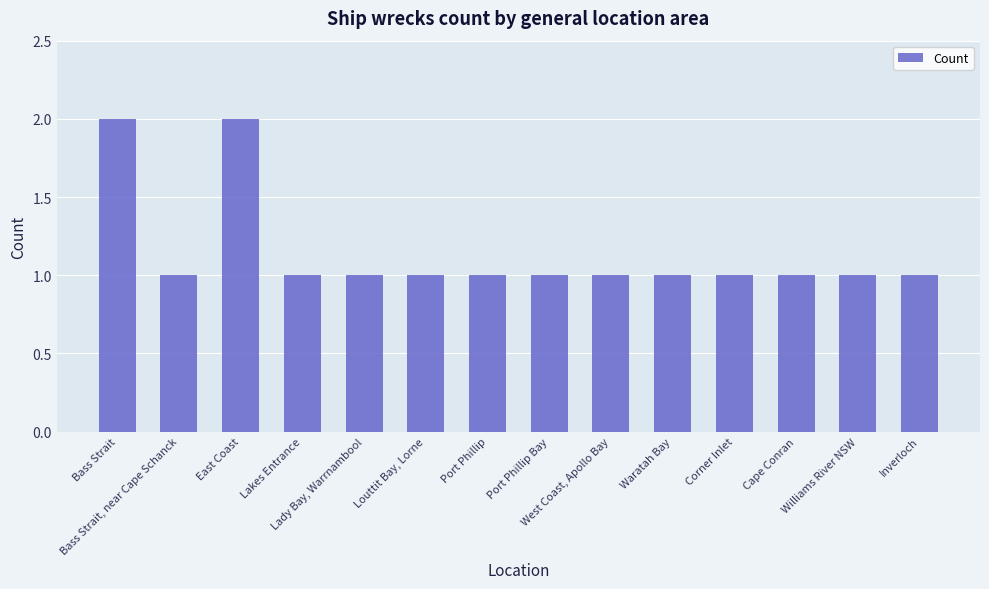

Reading left to right, extract all data points from this chart.

2	1	2	1	1	1	1	1	1	1	1	1	1	1